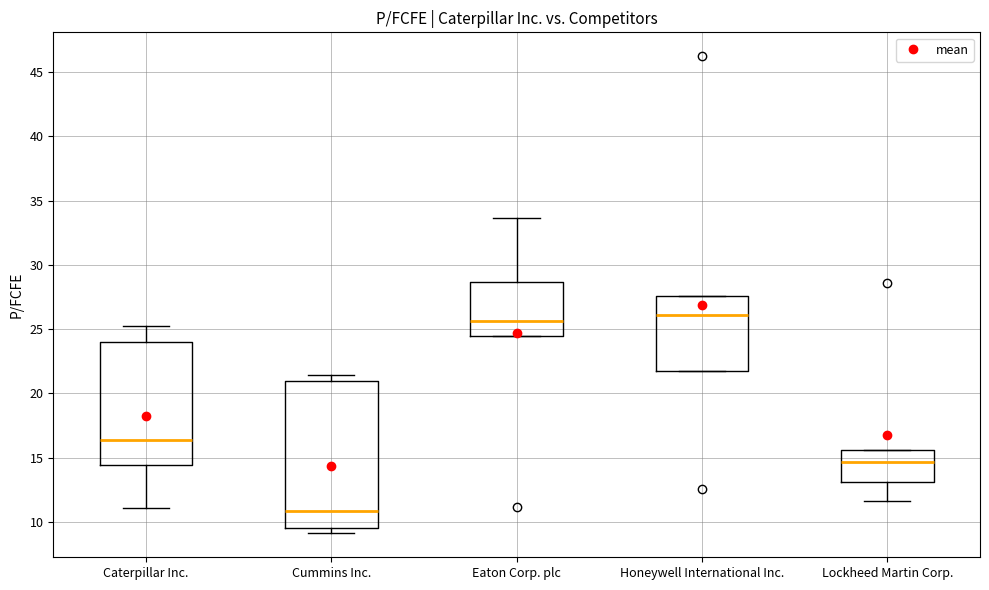

Where does the upper whisker of the box for Caterpillar Inc. end on the y-axis? The values are not printed on the chart, so give them approximately, as read against the axis.

25.0